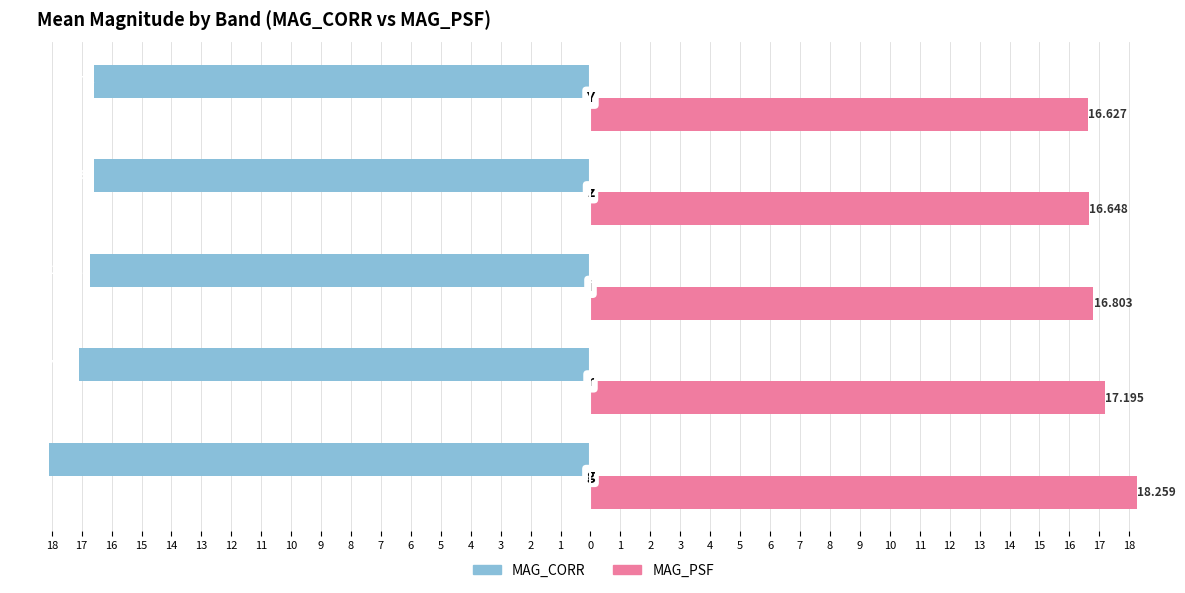

What is the difference between the maximum and minimum values in the MAG_CORR series?

1.5